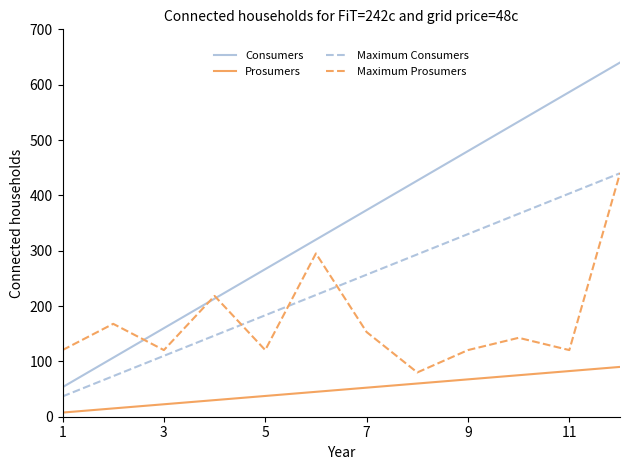

Which series has the largest range (max minus min)?

Consumers